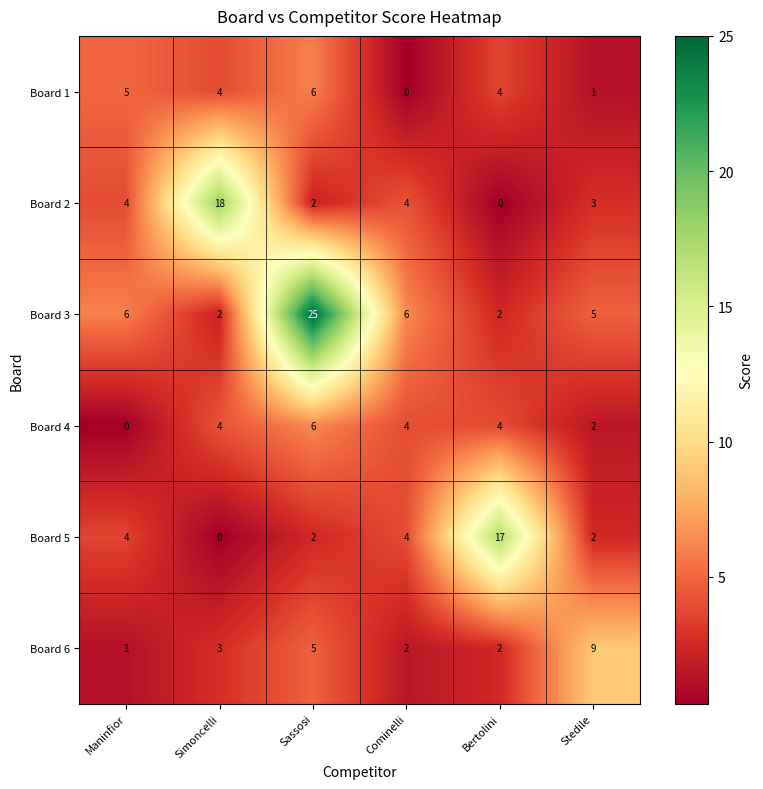

Which series has the largest range (max minus min)?

Board 3